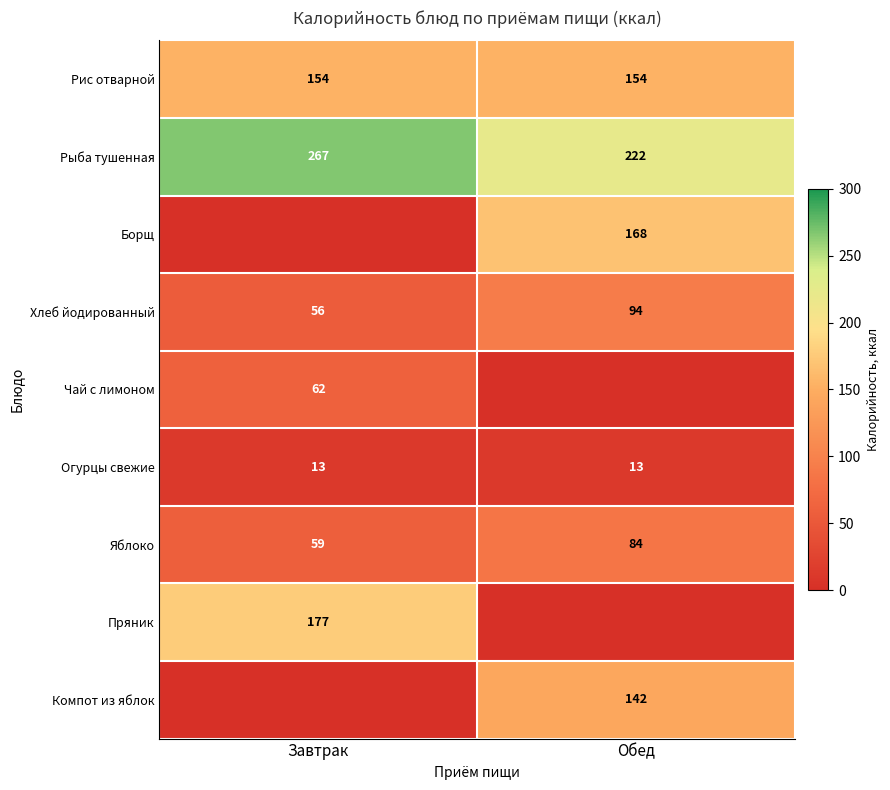

What is the sum of all Рис отварной values?

308